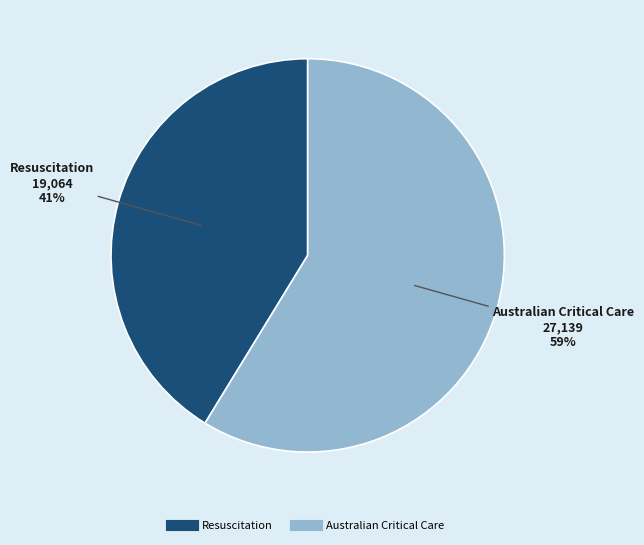

Is there a majority slice in this chart?

Yes